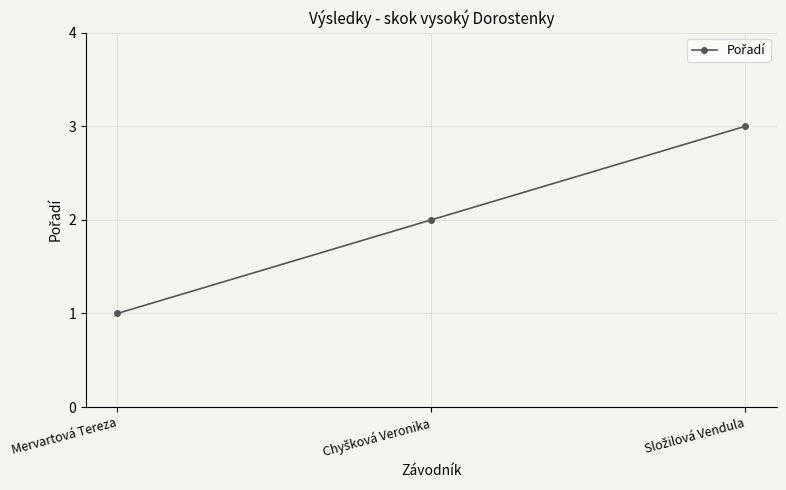

What is the maximum value shown in the chart?

3